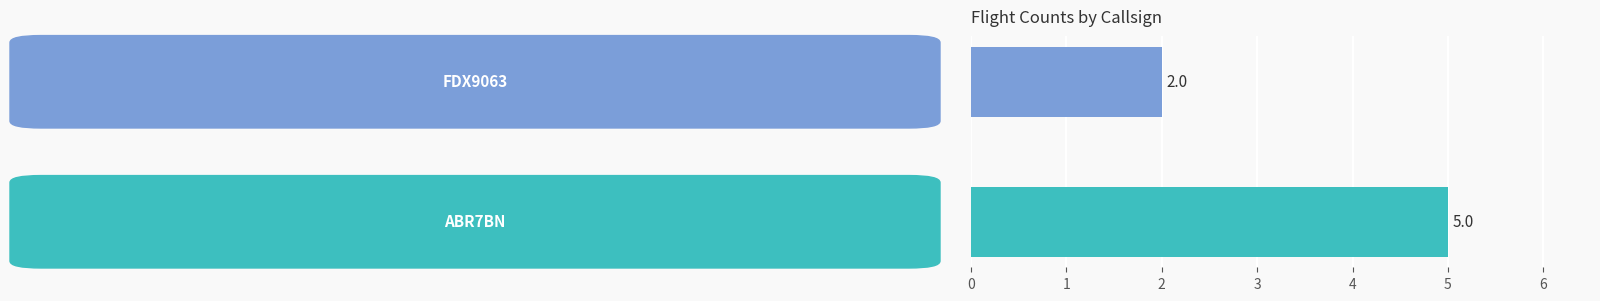

What is the difference between the maximum and minimum values?

3